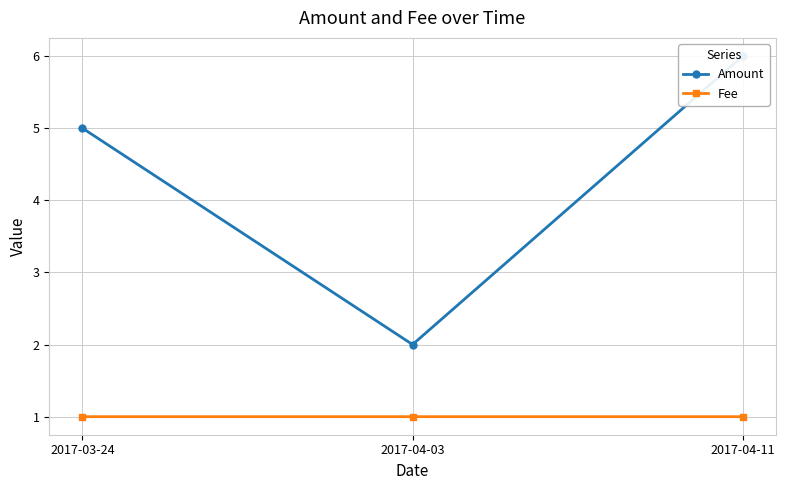

Where is Amount nearest to the value 4?

2017-03-24